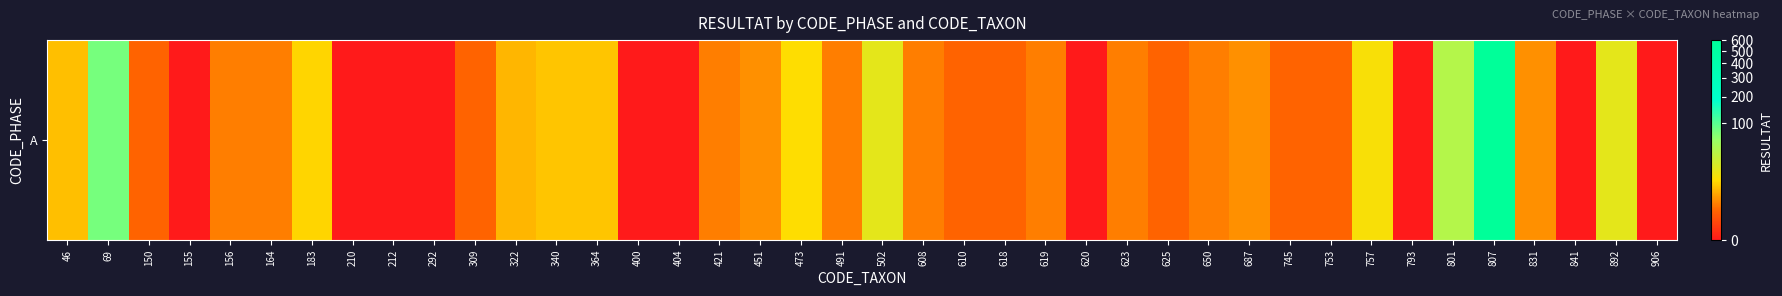

Reading left to right, transcribe all the data shown in this chart.

7	79	1	0	2	2	10	0	0	0	1	6	8	8	0	0	2	3	11	2	19	2	1	1	2	0	2	1	2	3	1	1	13	0	41	603	3	0	19	0